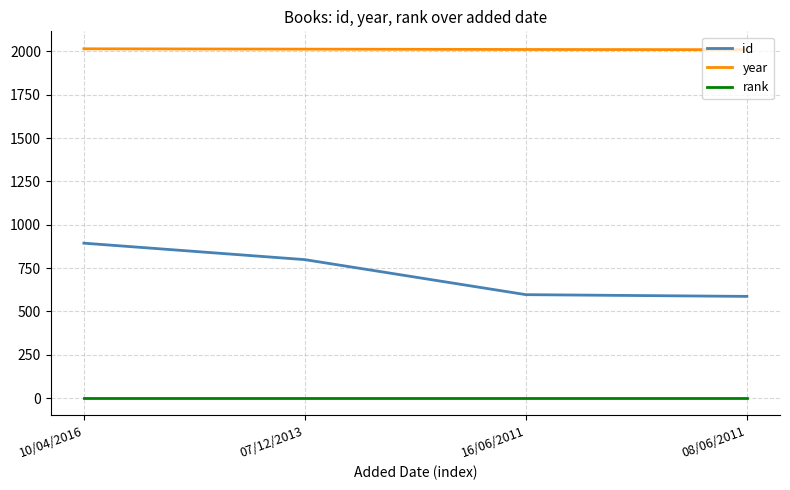

List the series in order of their peak value, highest first.

year, id, rank